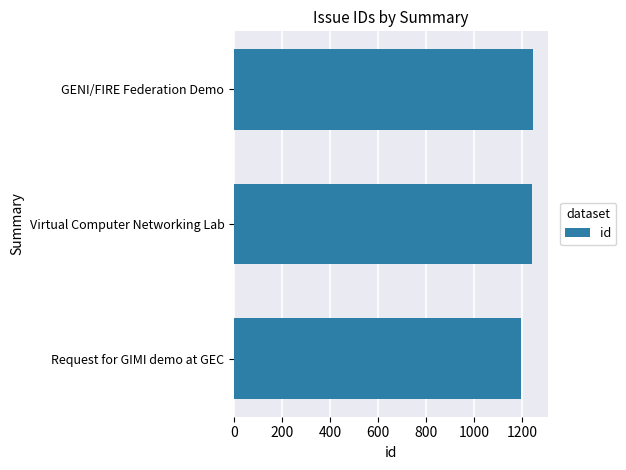

Between Virtual Computer Networking Lab and Request for GIMI demo at GEC, which is larger?

Virtual Computer Networking Lab